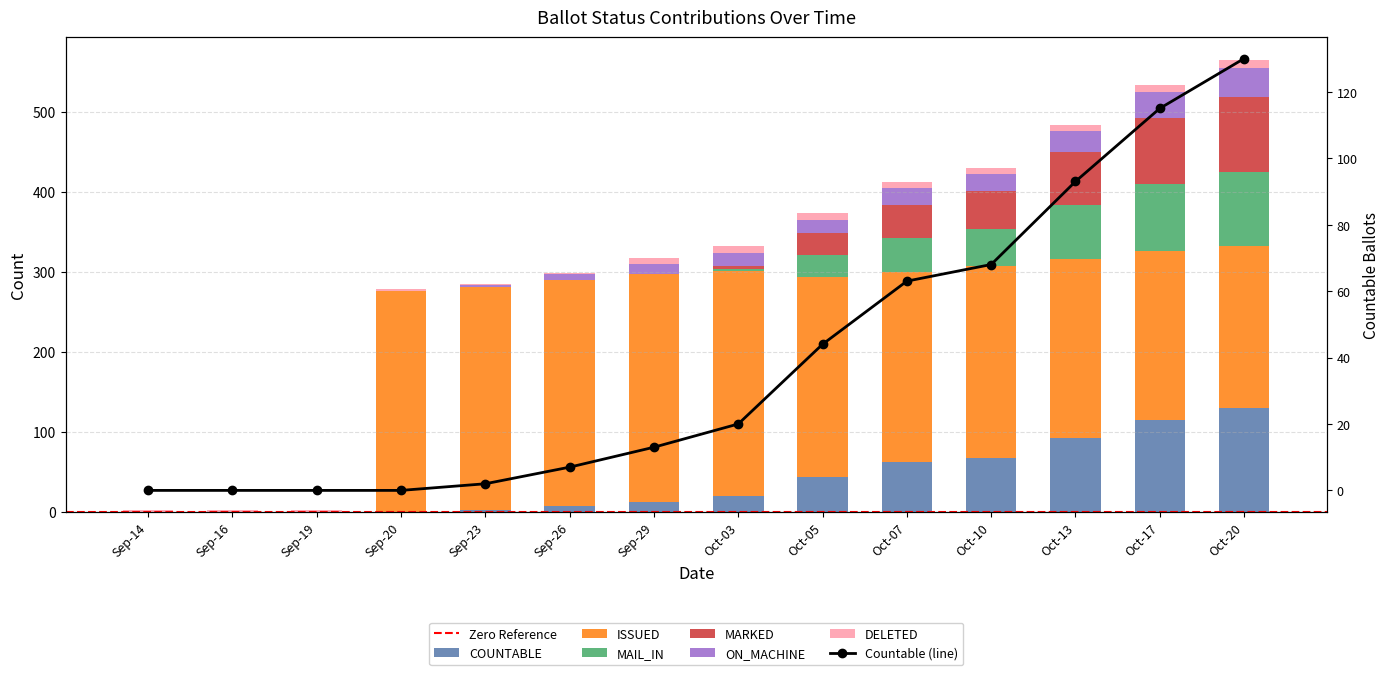

At how many categories does at least one series exceed 282?

2